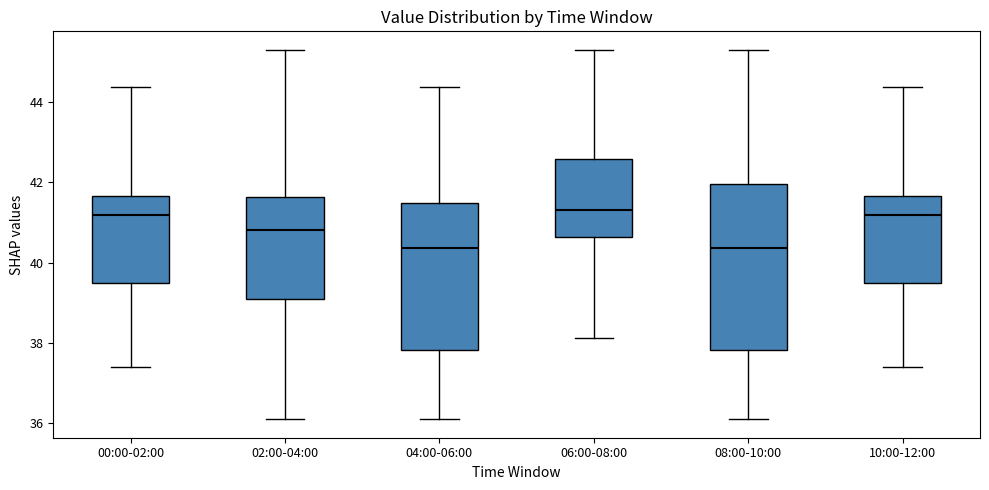

Reading left to right, transcribe this box plot: for each box, give where its median line is, the range the box spans, and where its two whiskers end, as read against the y-axis. The values are not printed on the chart, so give them approximately, as read against the axis.

00:00-02:00: median 41.2, box 39.4 to 41.6, whiskers 37.4 to 44.4
02:00-04:00: median 40.8, box 39.2 to 41.6, whiskers 36.2 to 45.4
04:00-06:00: median 40.4, box 37.8 to 41.4, whiskers 36.2 to 44.4
06:00-08:00: median 41.4, box 40.6 to 42.6, whiskers 38.2 to 45.4
08:00-10:00: median 40.4, box 37.8 to 42.0, whiskers 36.2 to 45.4
10:00-12:00: median 41.2, box 39.4 to 41.6, whiskers 37.4 to 44.4